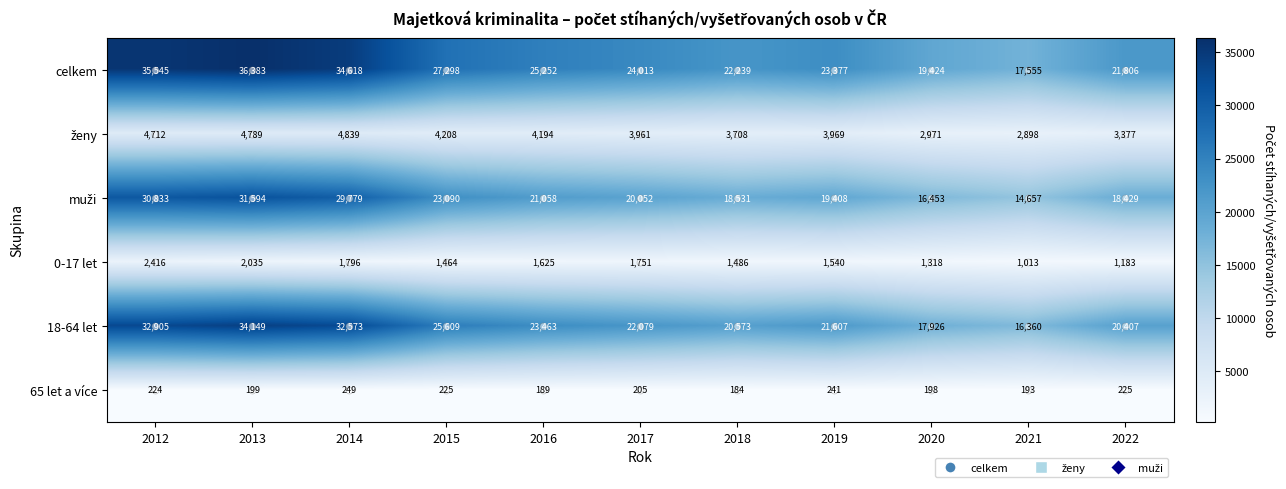

What is the spread (max minus min) of values at 2017?

23808